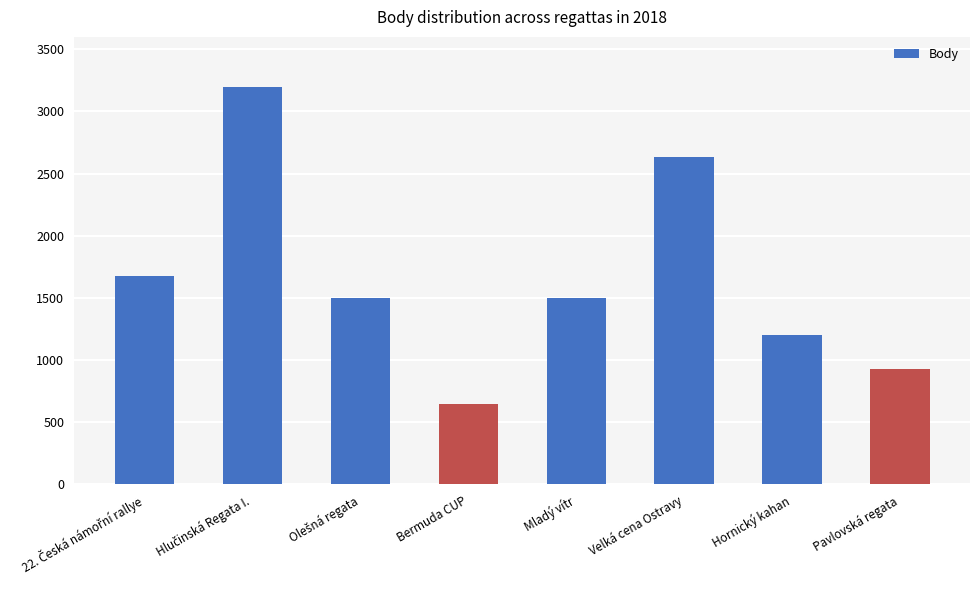

Does the chart contain stacked bars?

No